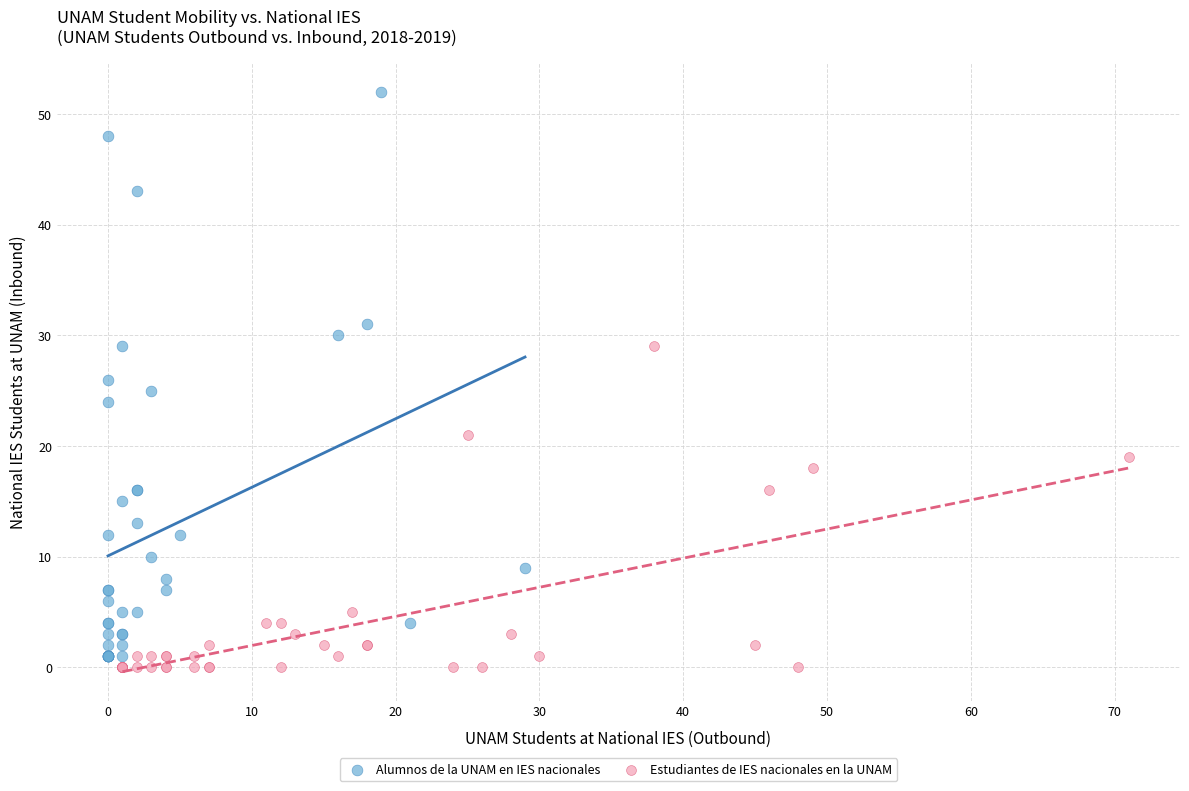

Which series has the widest spread of Y values?

Alumnos de la UNAM en IES nacionales